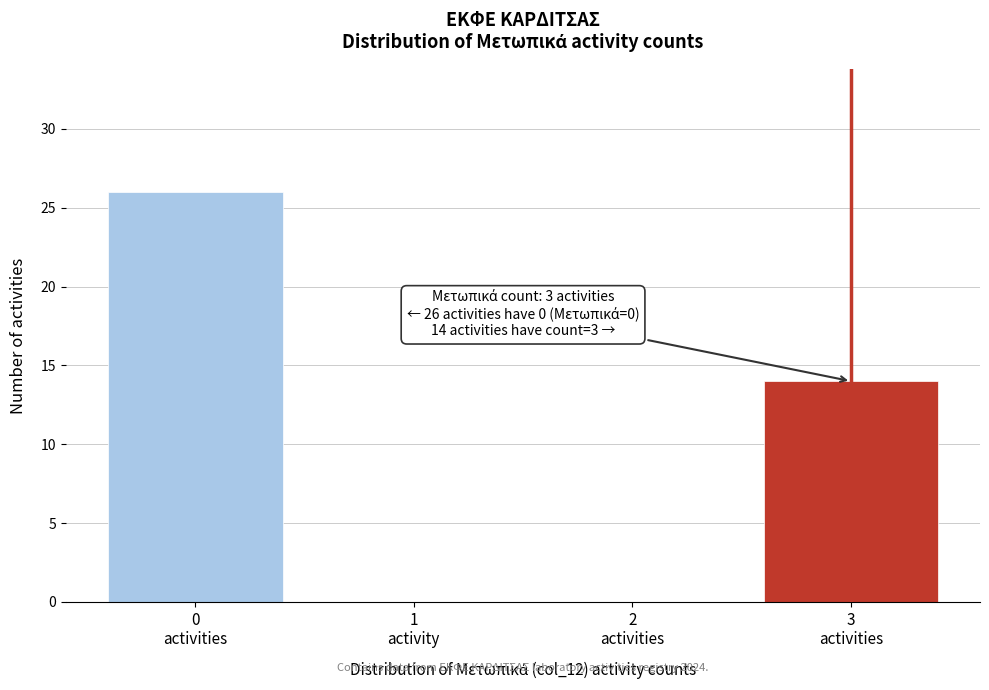

How many series are shown in this chart?

1